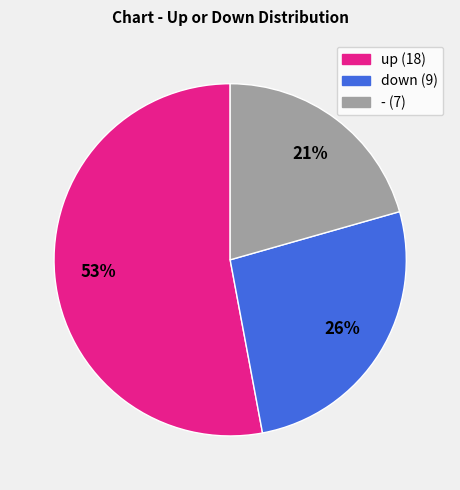

Which has a higher value, up or -?

up